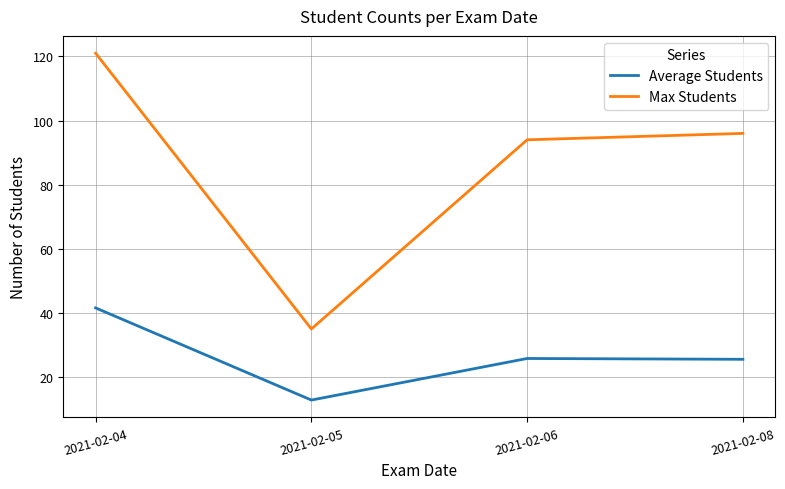

At 2021-02-08, list the series in order from largest to smallest.

Max Students, Average Students